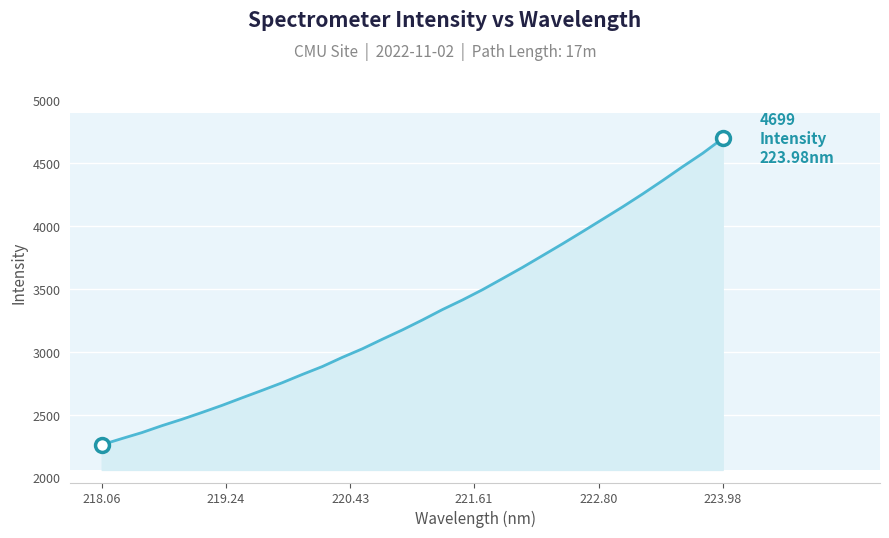

What is the minimum value shown in the chart?

2263.8